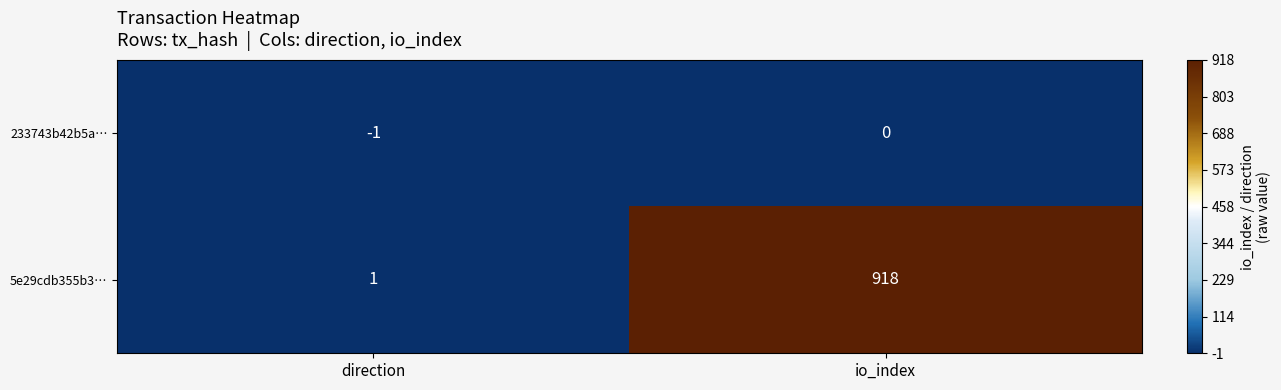

Where is 233743b42b5a… nearest to the value 0?

io_index